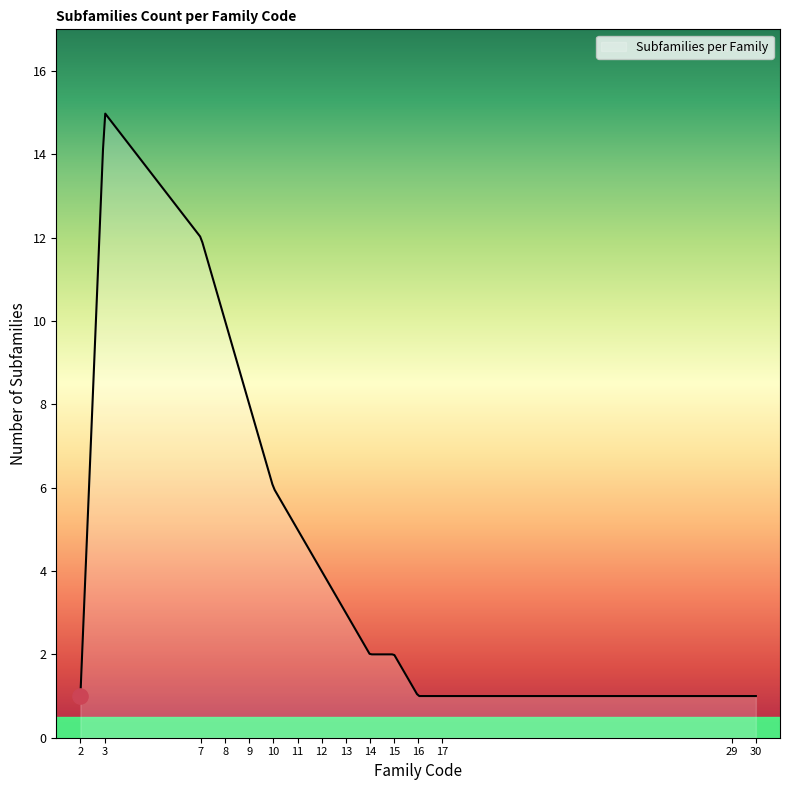

What is the minimum value shown in the chart?

1.0